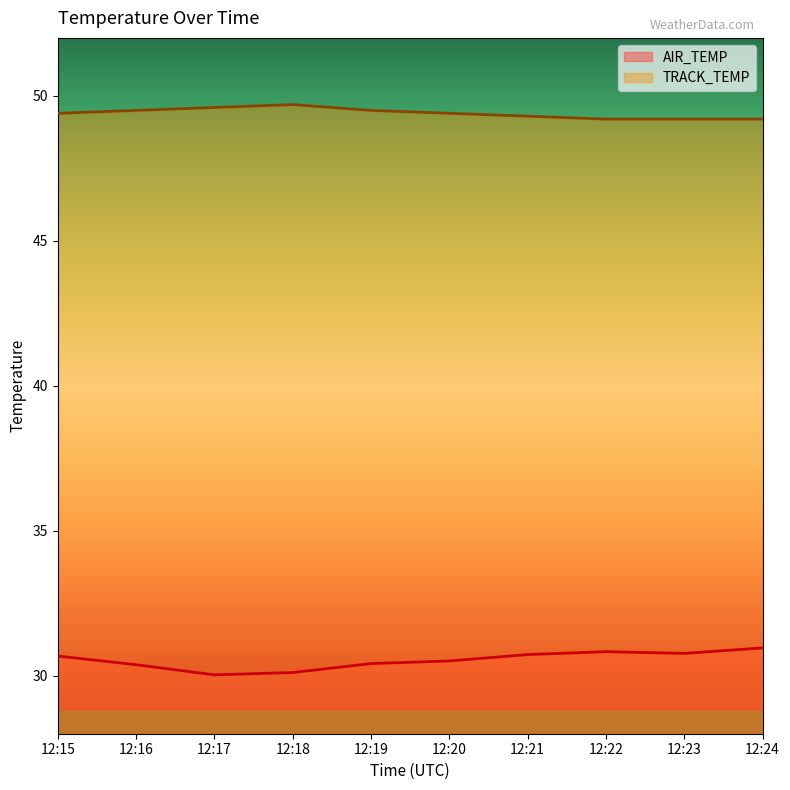

True or false: AIR_TEMP and TRACK_TEMP intersect in this chart.

False